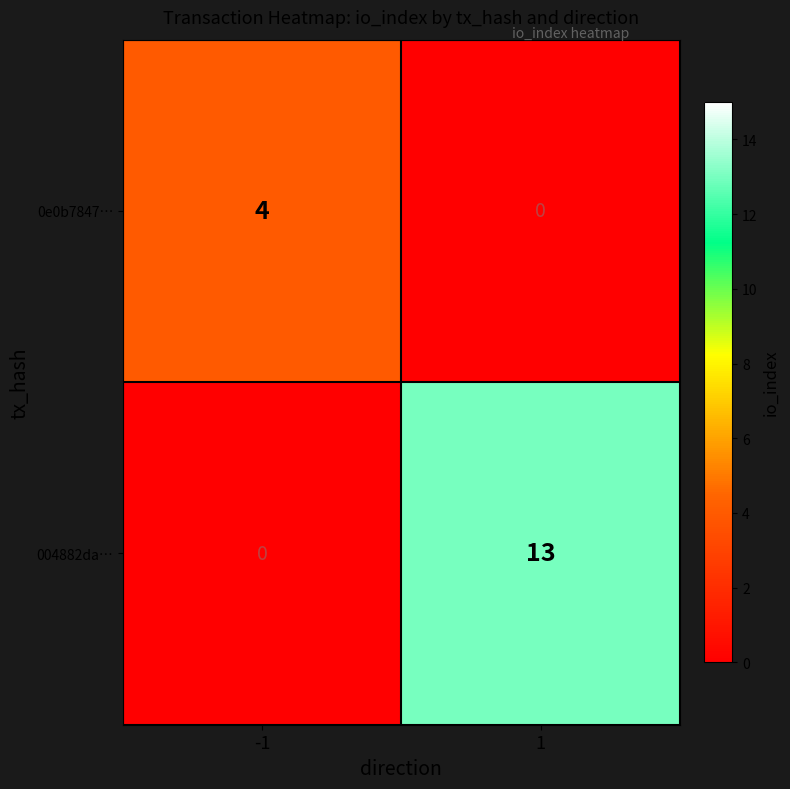

Which series has the widest spread of values?

004882da…